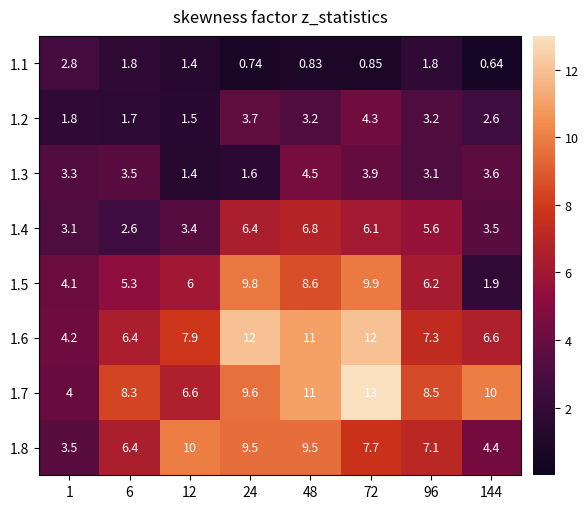

How many data points in 1.2 are above 3?

4